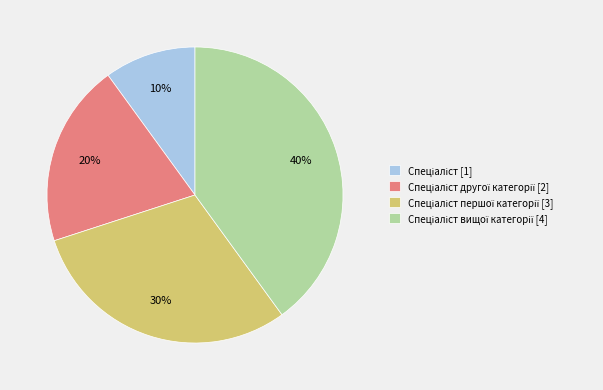

Is there any slice that represents more than half of the pie?

No